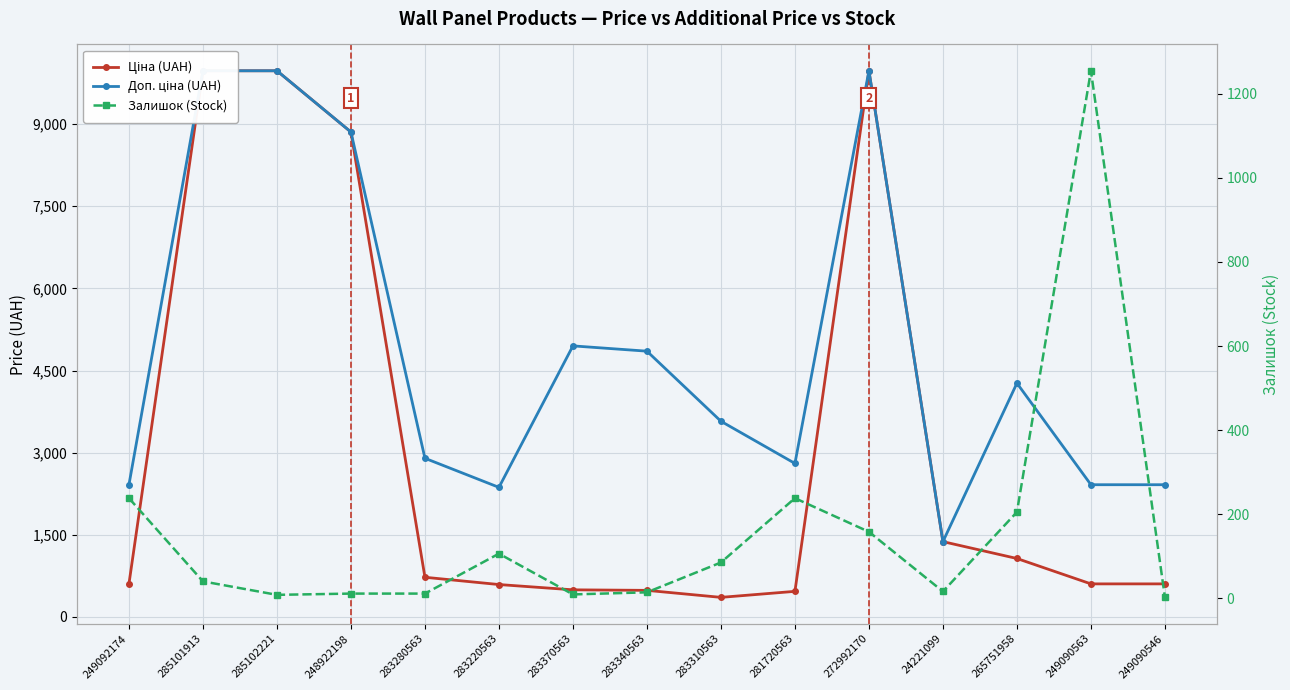

True or false: Доп. ціна (UAH) has a value of 7114.2 at 283370563.

False